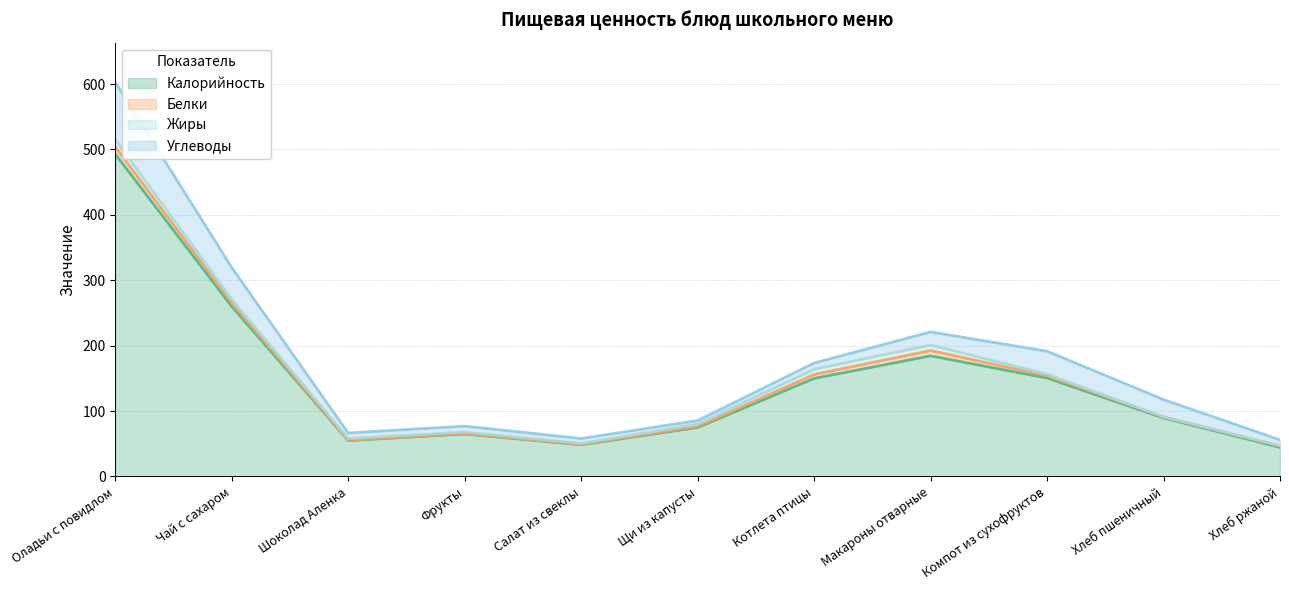

Which series has the widest spread of values?

Калорийность